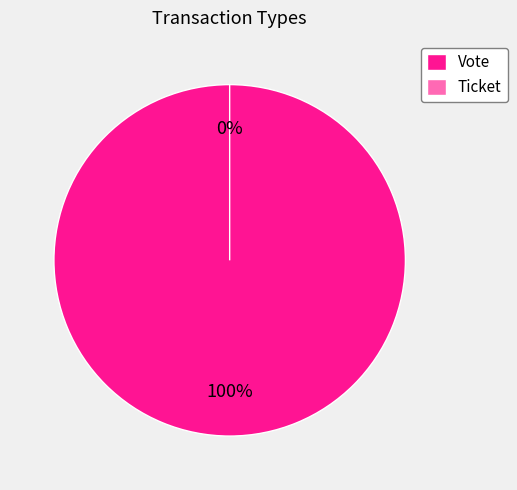

How many slices are in this pie chart?

2